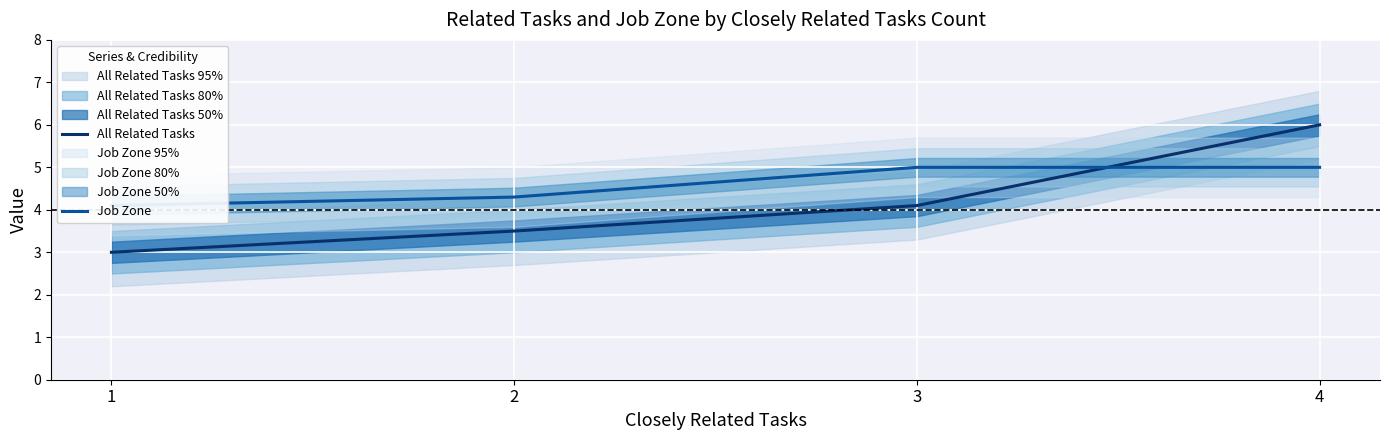

True or false: All Related Tasks and Job Zone cross at least once.

True